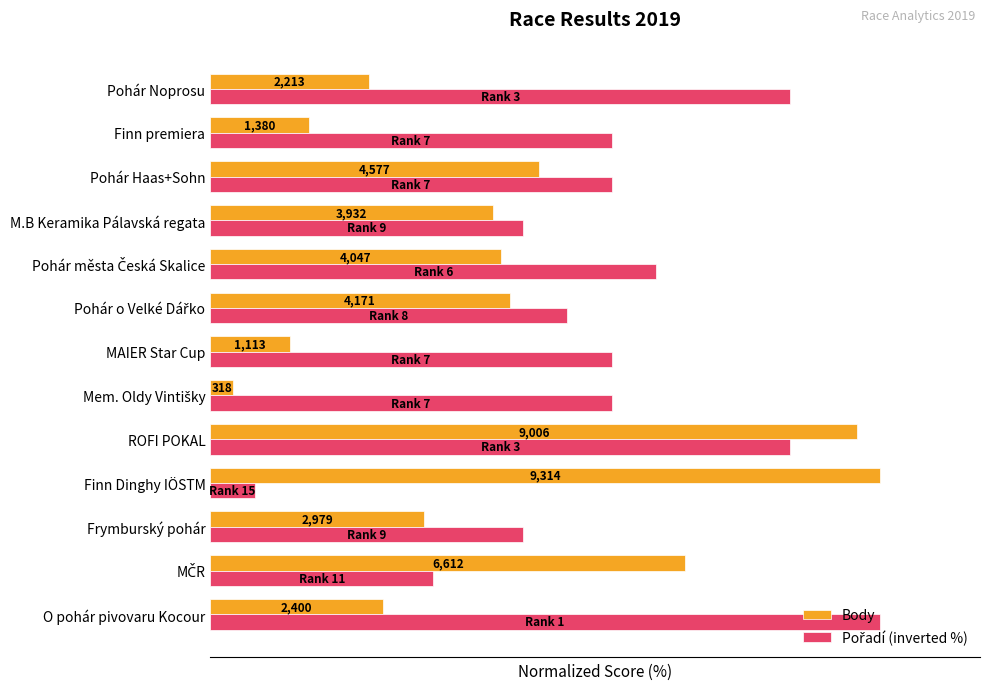

What is the value of the Pořadí (inverted %) bar at the 12th from the left?

60.0